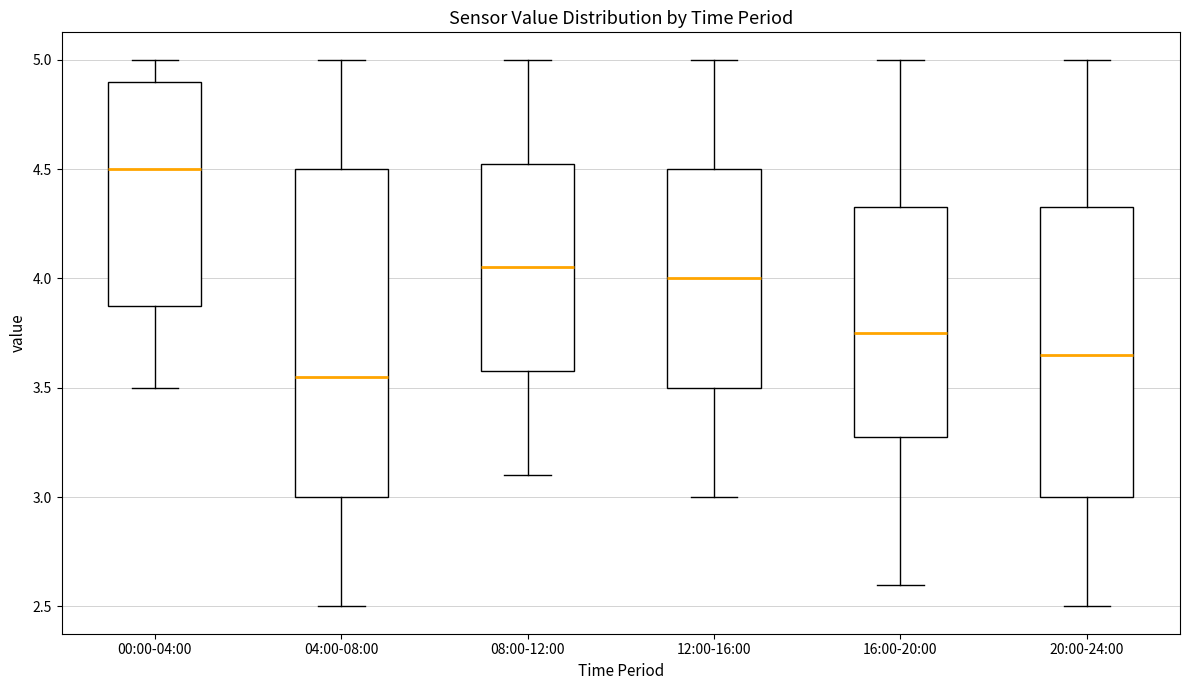

Which box is the tallest, from its lower edge to its upper edge?

04:00-08:00